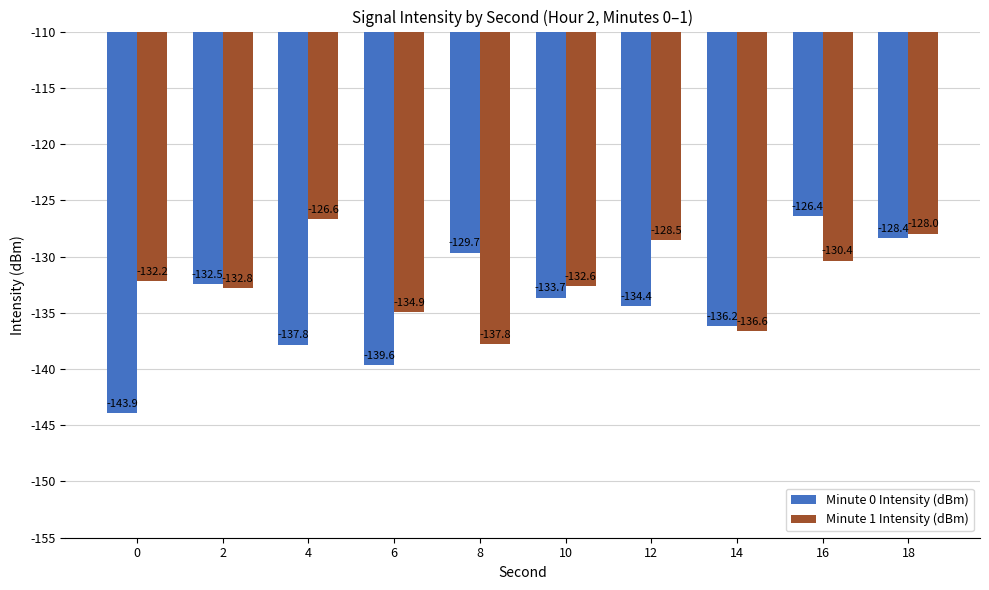

True or false: Minute 0 Intensity (dBm) has a value of -190.3 at 16.

False